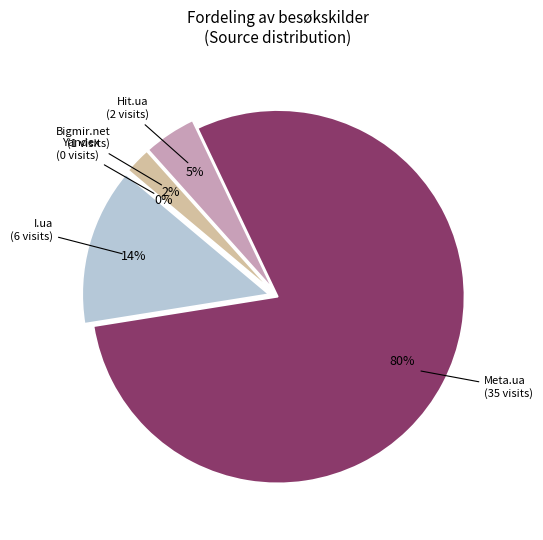

What percentage is NOT represented by I.ua?

86.4%